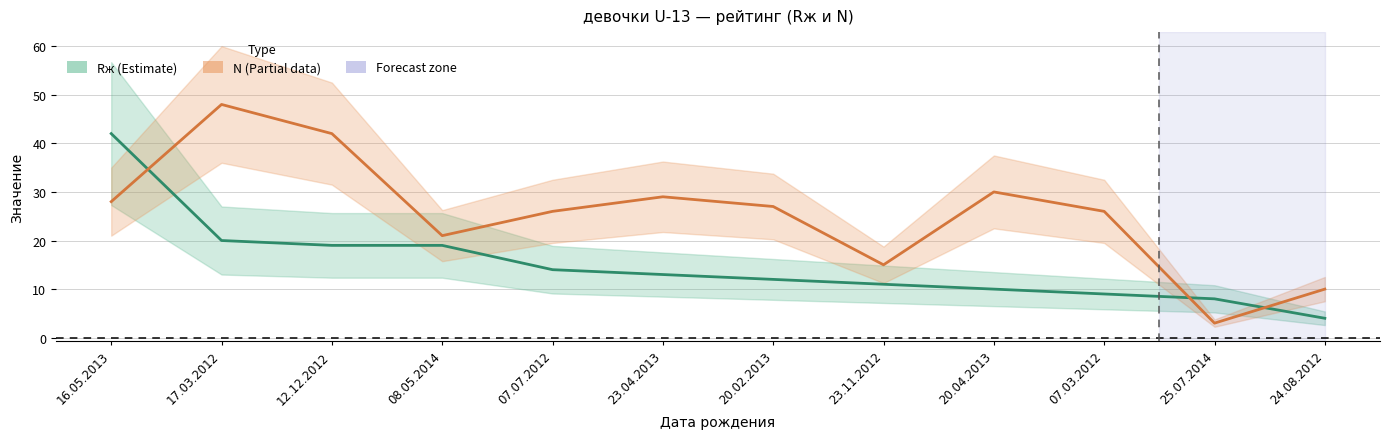

How many values in the Rж series are below 13?

6